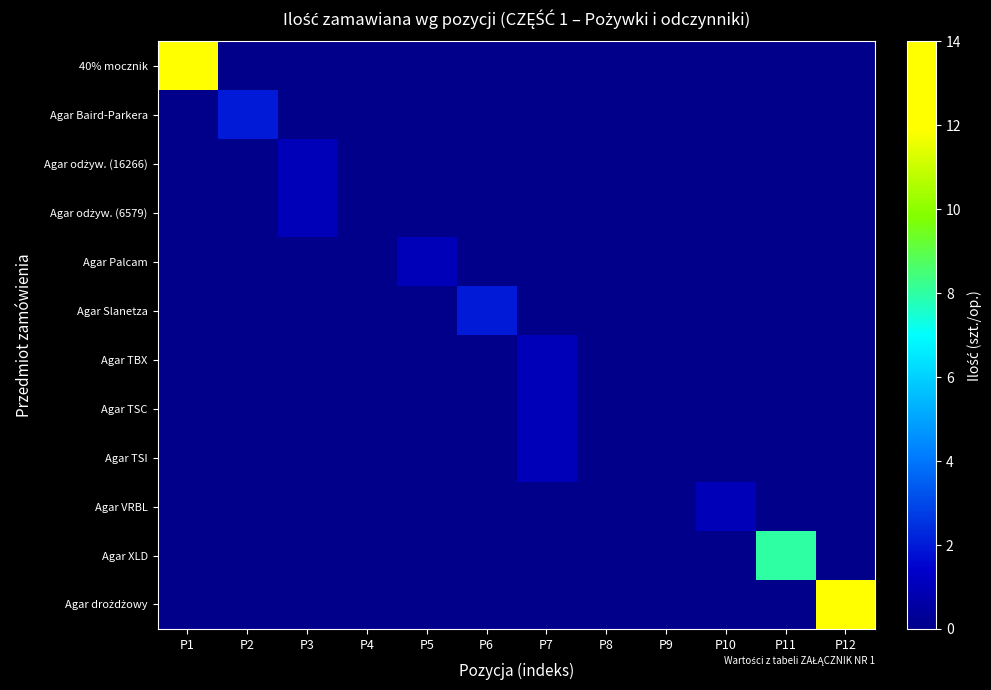

What is the maximum value shown in the chart?

14